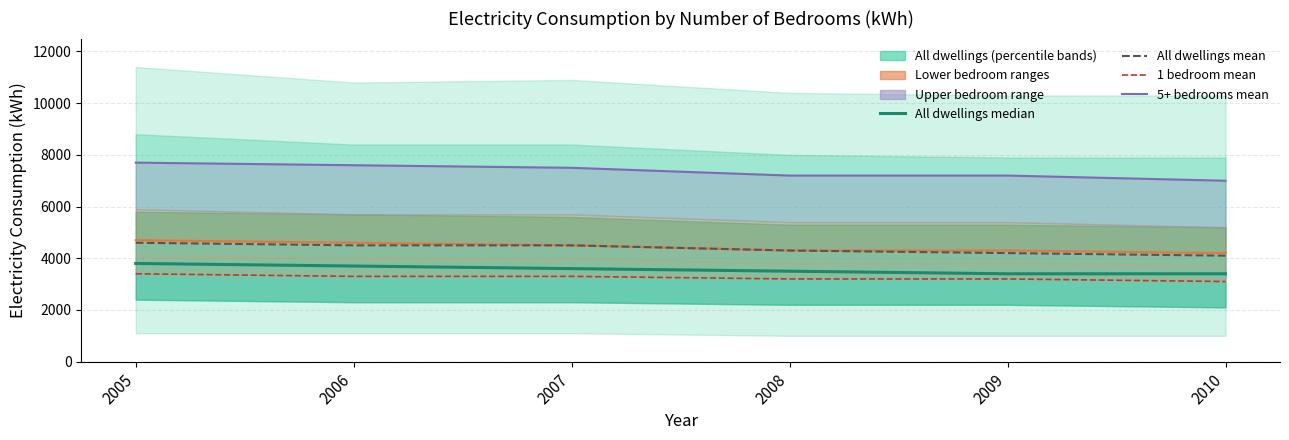

Which series has the largest total across all categories?

5+ bedrooms mean